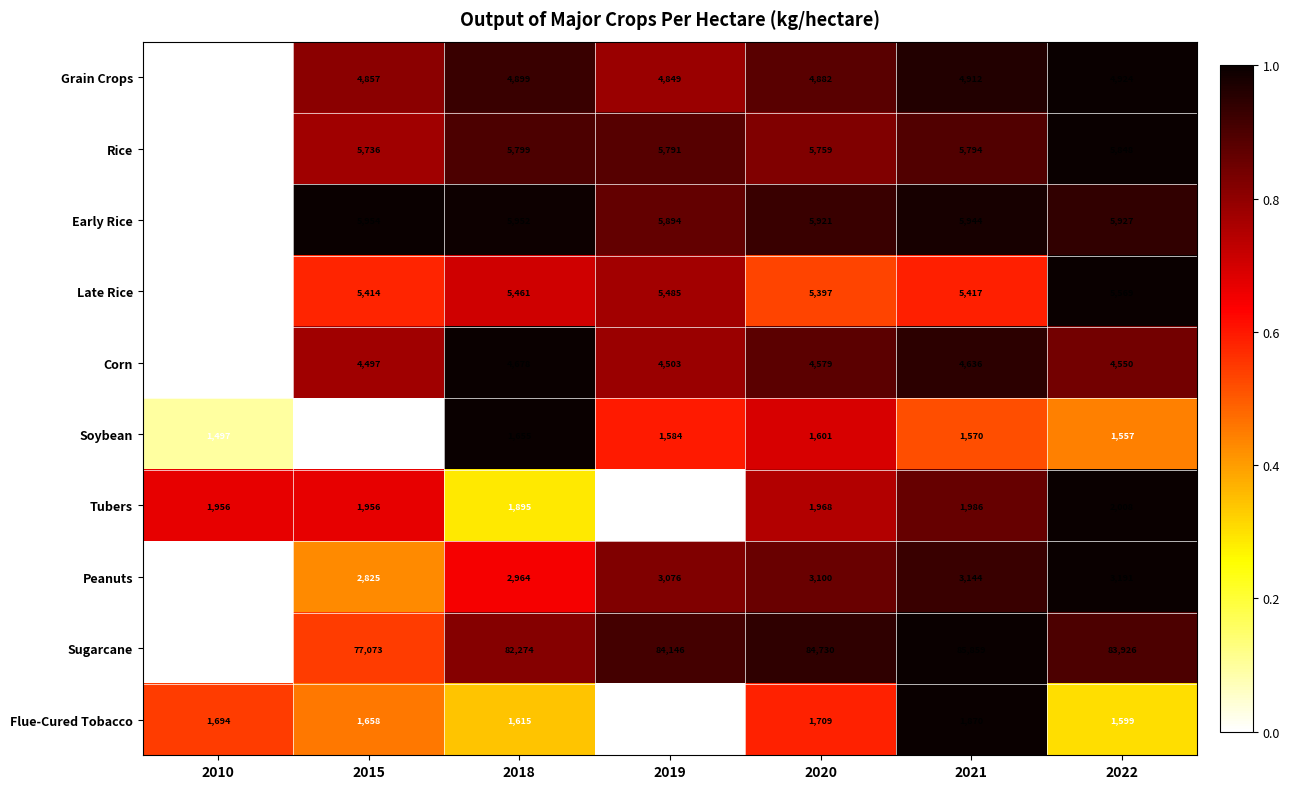

True or false: Tubers has a value of 1968 at 2020.

True